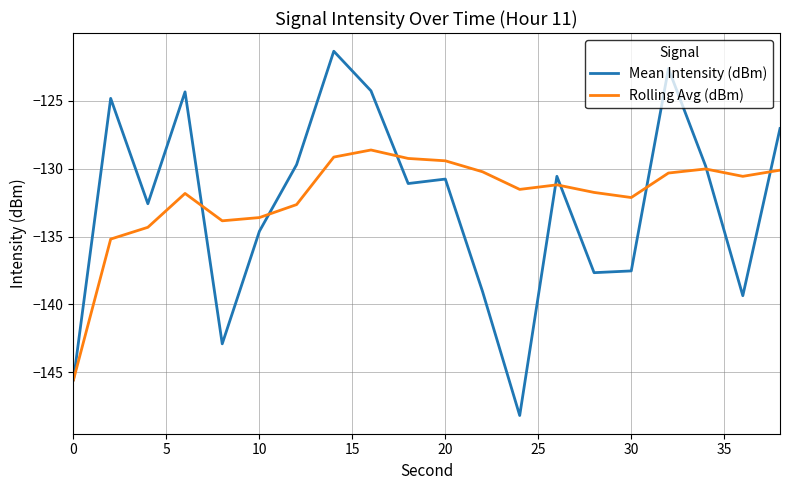

Which series has the widest spread of values?

Mean Intensity (dBm)